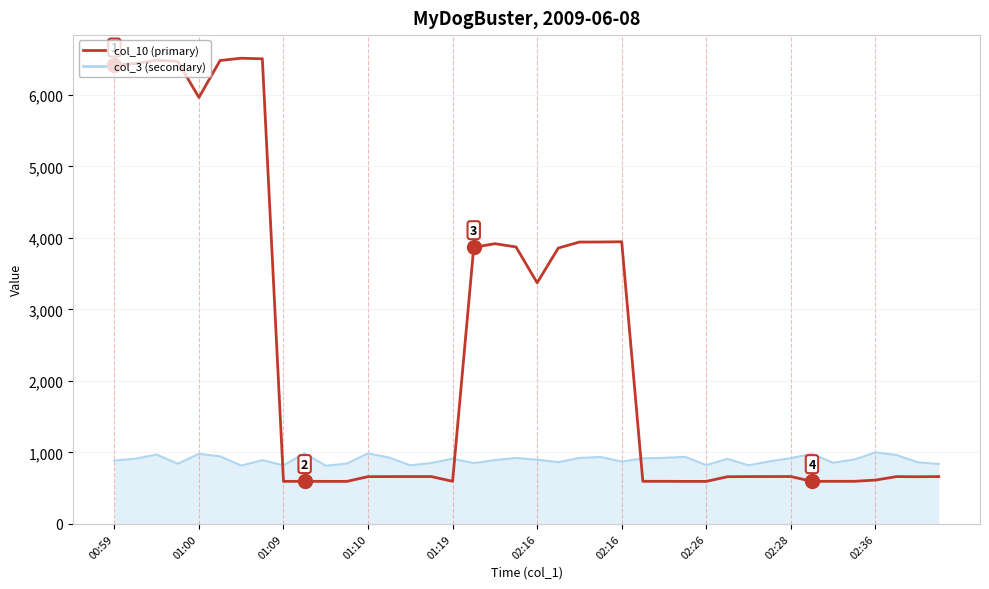

Which series has the largest total across all categories?

col_10 (primary)